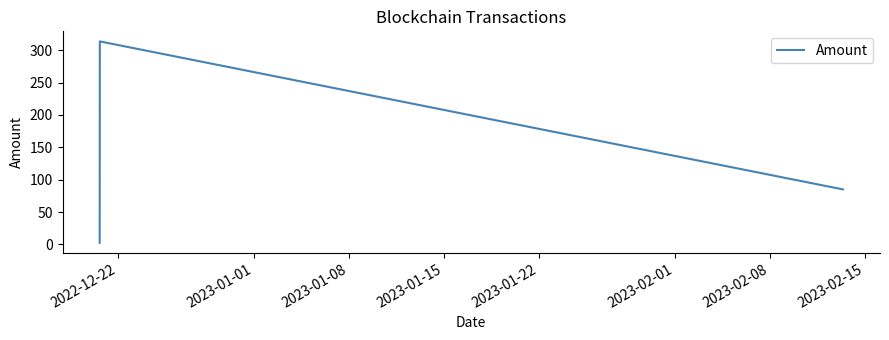

How many values are below 85?

1